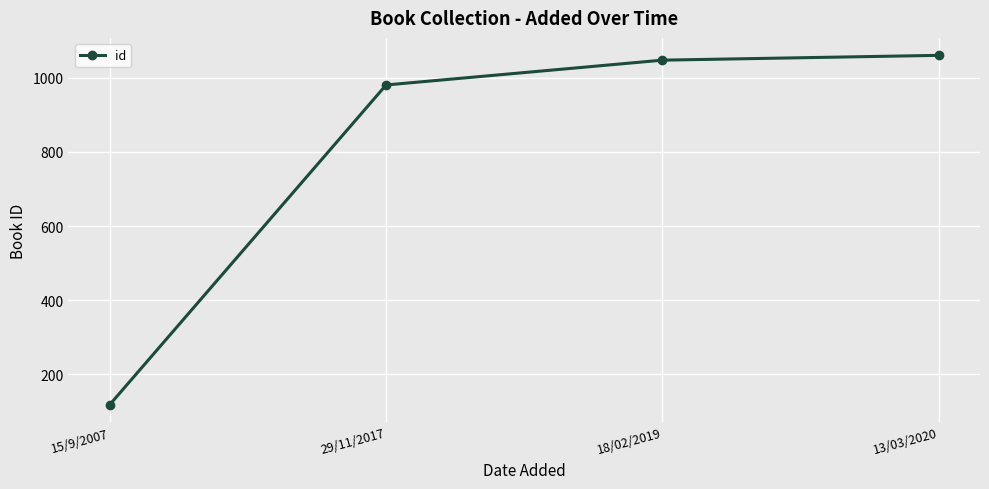

Reading left to right, extract all data points from this chart.

118	981	1048	1061